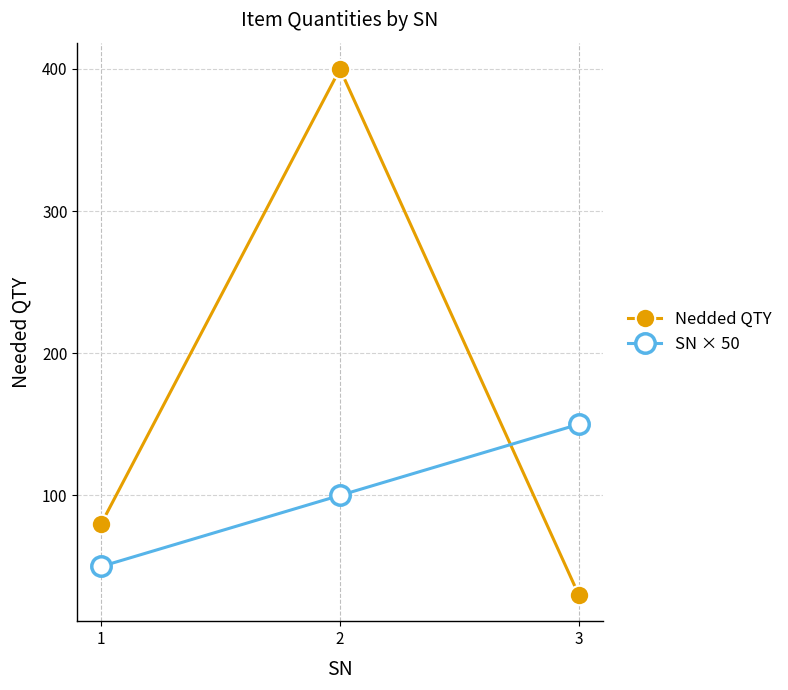

What is the average value of the SN × 50 series?

100